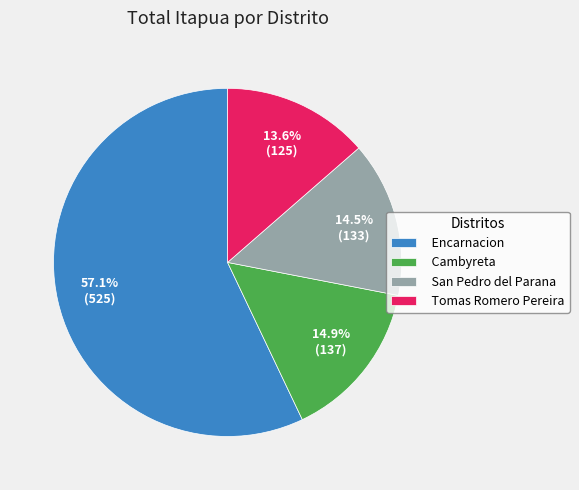

Count the number of slices in the pie.

4